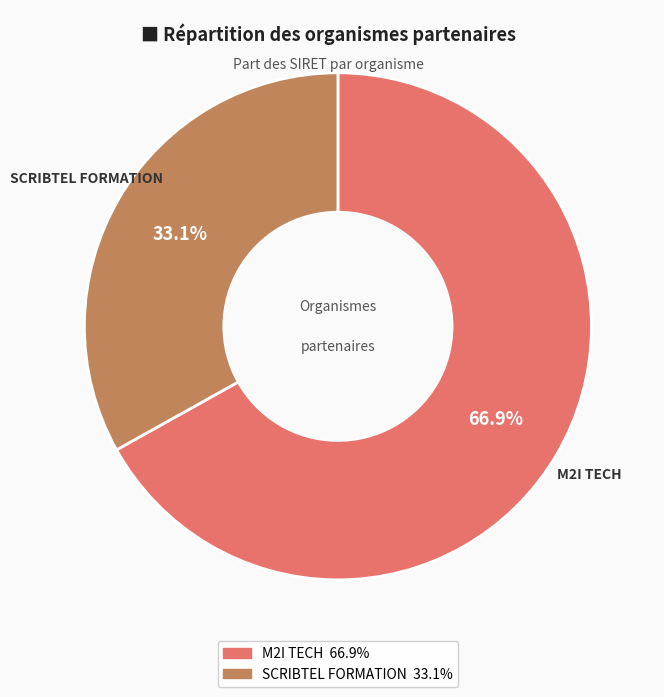

How many slices are in this pie chart?

2